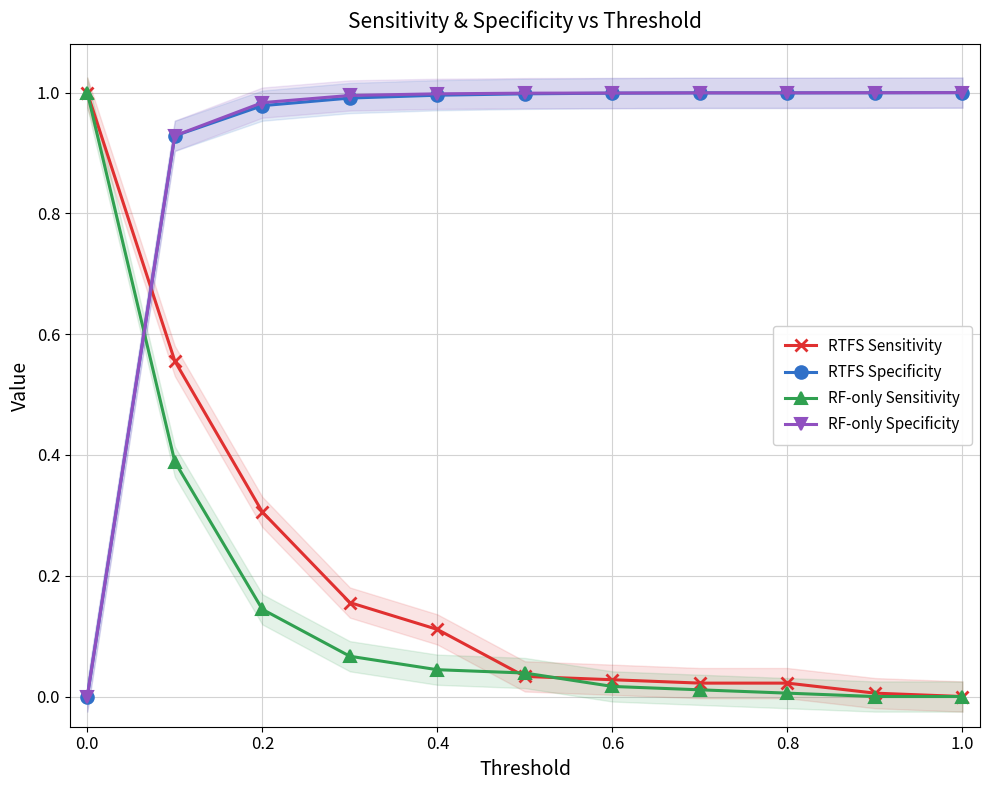

List the series in order of their peak value, highest first.

RTFS Sensitivity, RTFS Specificity, RF-only Sensitivity, RF-only Specificity